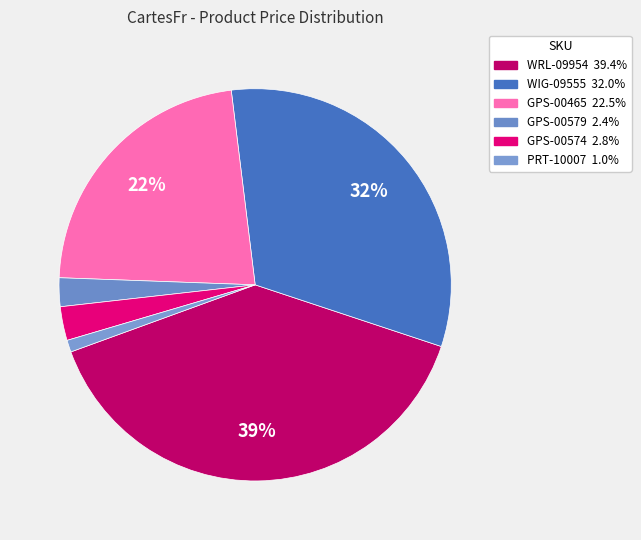

Which has a higher value, WIG-09555 or GPS-00579?

WIG-09555